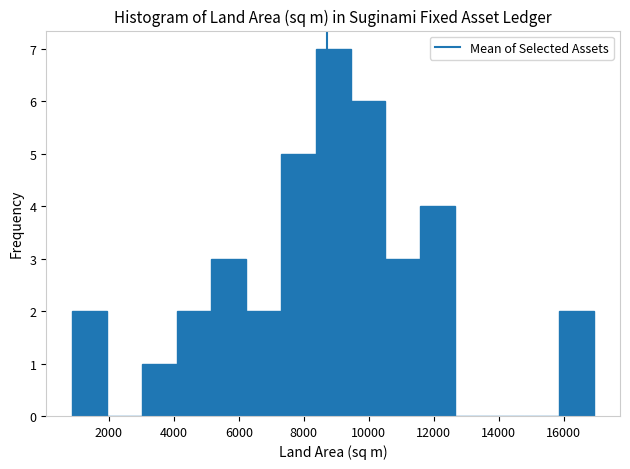

Over which range of the x-axis is the bar tallest?

8400 to 9400